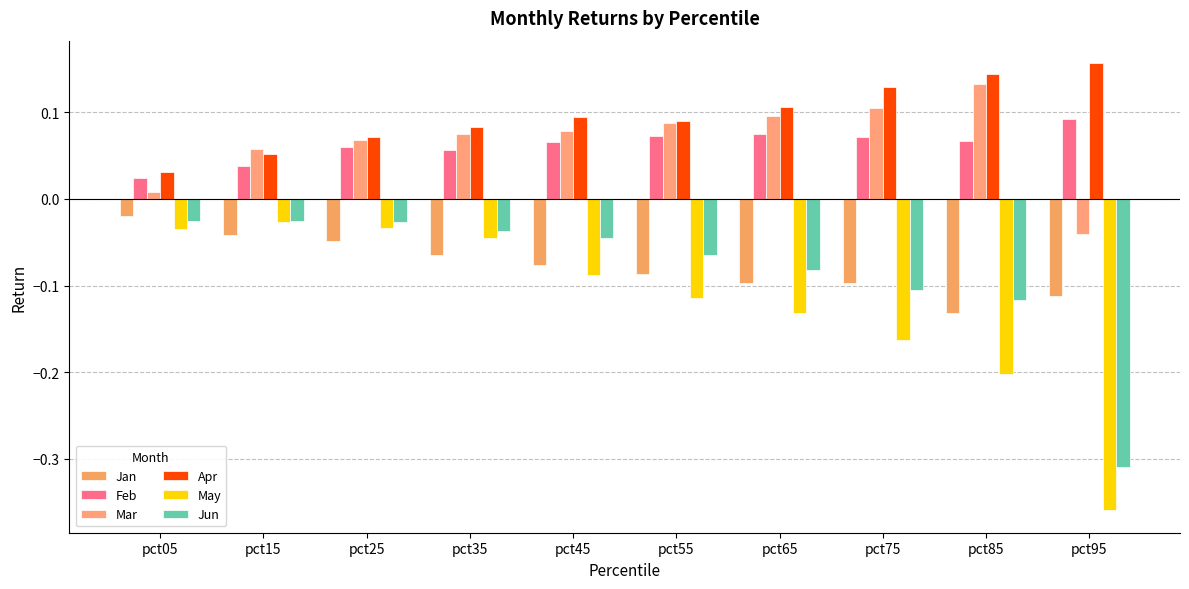

Is it true that Mar equals 0.1 at pct75?

True